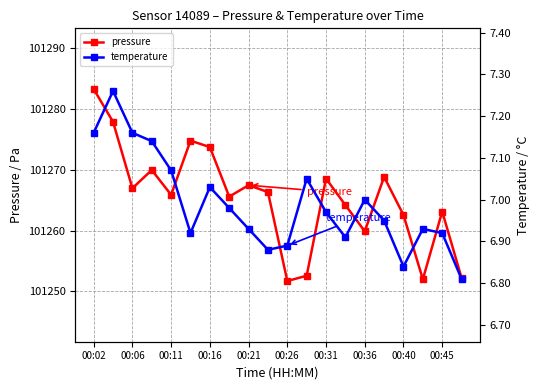

What is the maximum value for temperature?

7.3